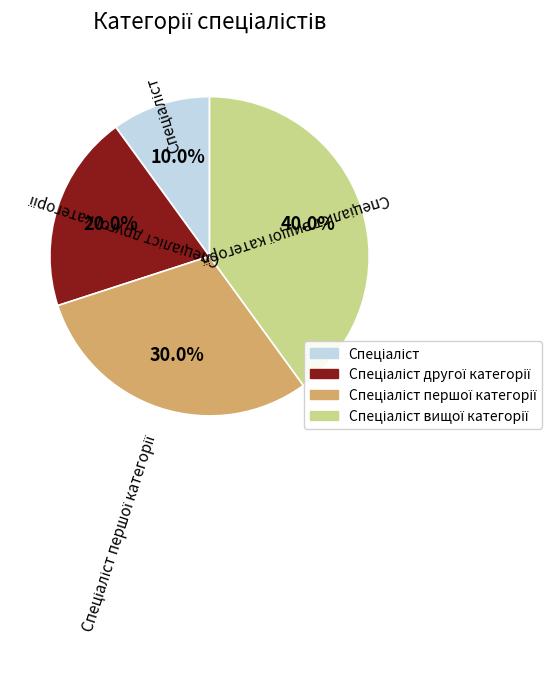

Is there a majority slice in this chart?

No